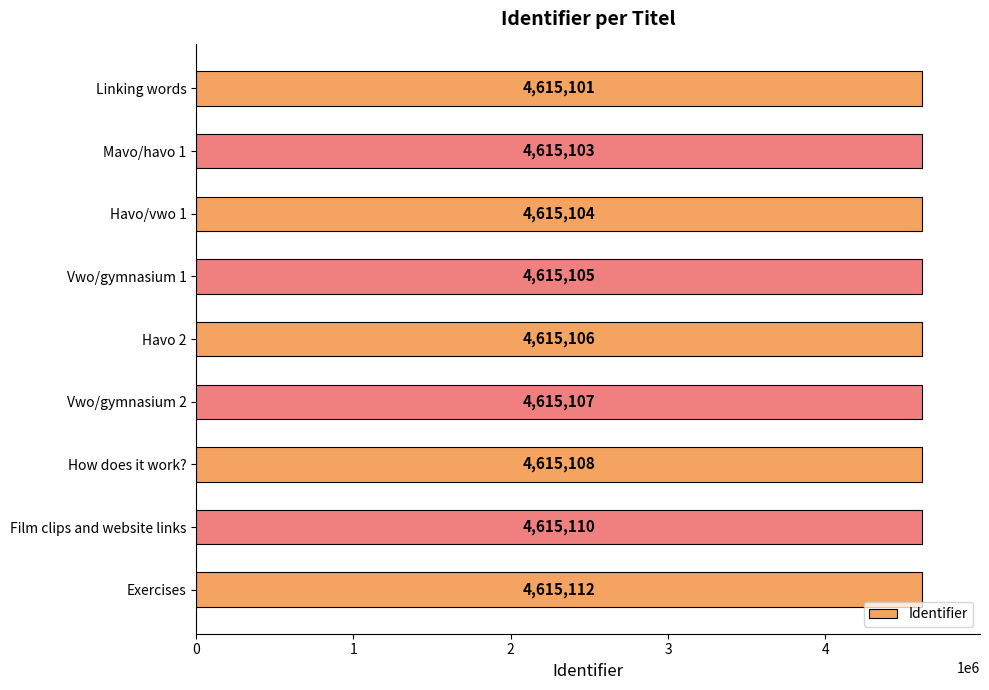

What is the ratio of the value at Film clips and website links to the value at Havo/vwo 1?

1.0